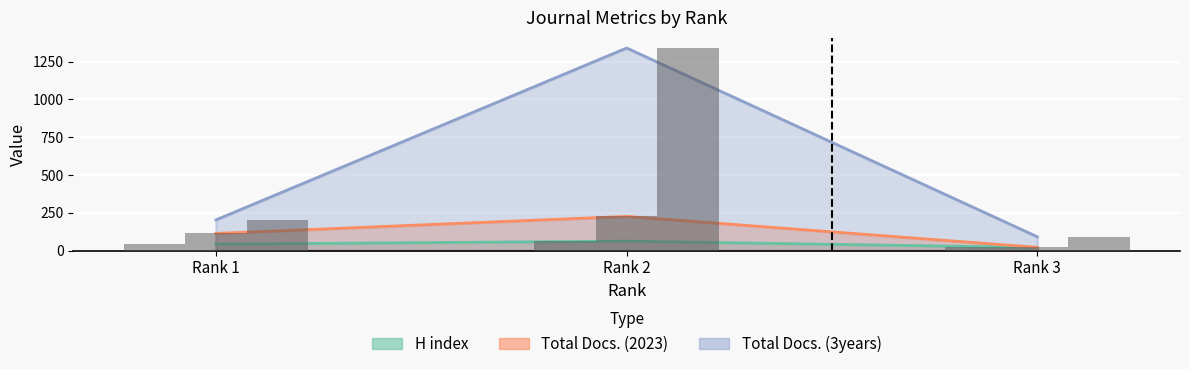

True or false: Total Docs. (3years) has a value of 91 at Rank 3.

True